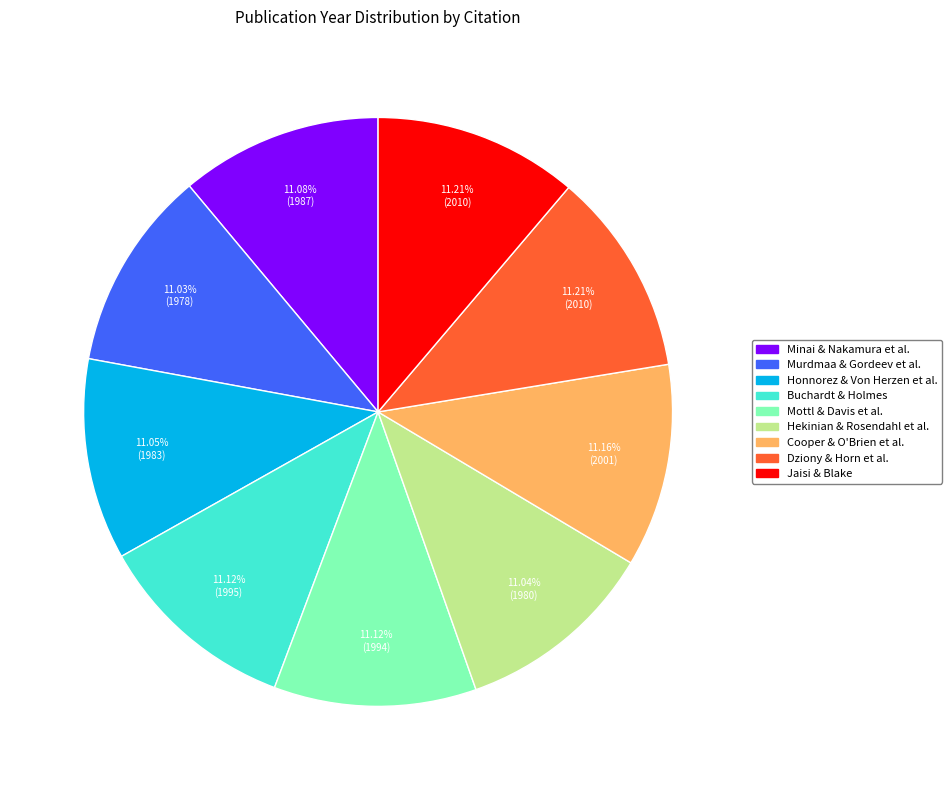

Count the number of slices in the pie.

9